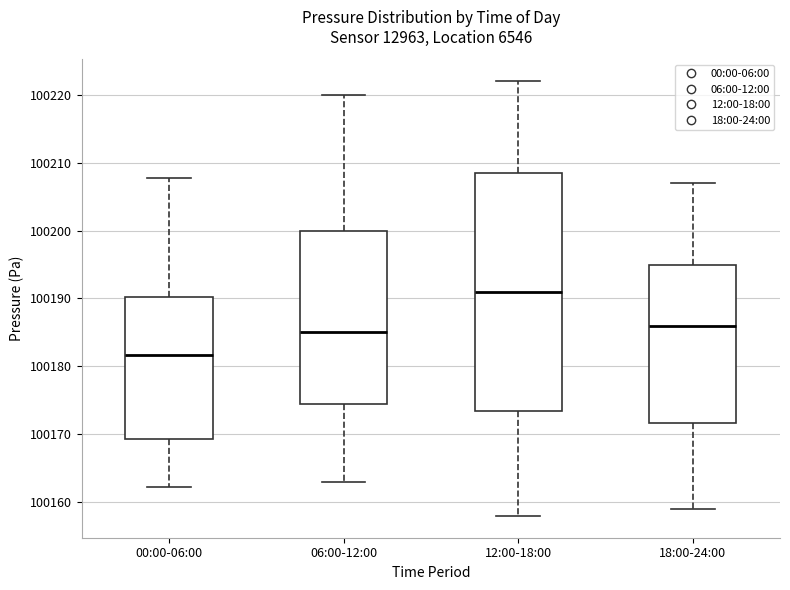

Reading left to right, read every box against the y-axis: the position of its median line, the range the box covers, and the ends of its whiskers. The values are not printed on the chart, so give them approximately, as read against the axis.

00:00-06:00: median 100182, box 100169 to 100190, whiskers 100162 to 100208
06:00-12:00: median 100185, box 100175 to 100200, whiskers 100163 to 100220
12:00-18:00: median 100191, box 100174 to 100209, whiskers 100158 to 100222
18:00-24:00: median 100186, box 100172 to 100195, whiskers 100159 to 100207